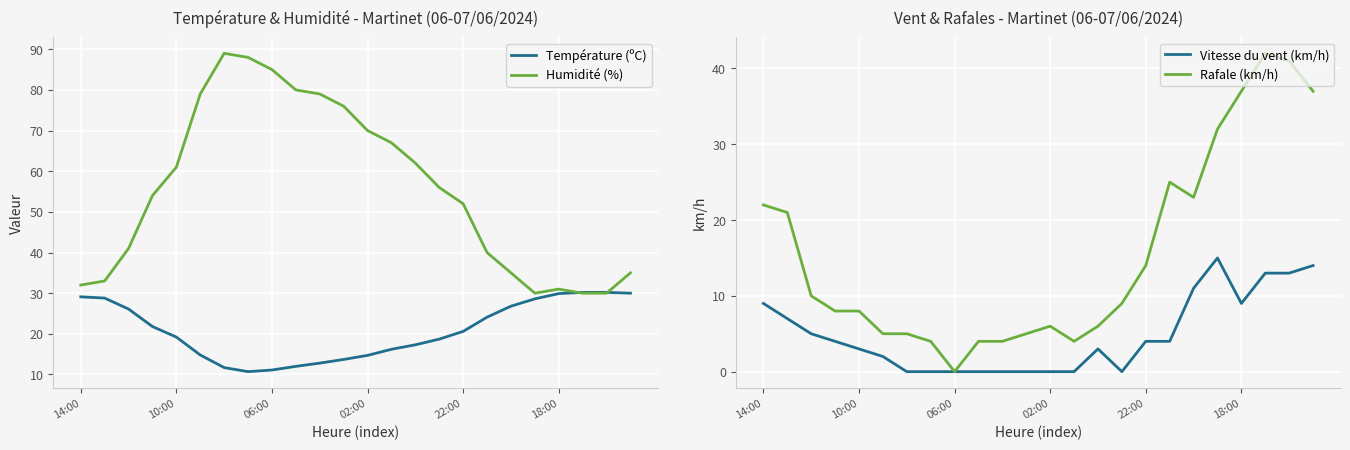

What is the minimum value for Température (ºC)?

10.7